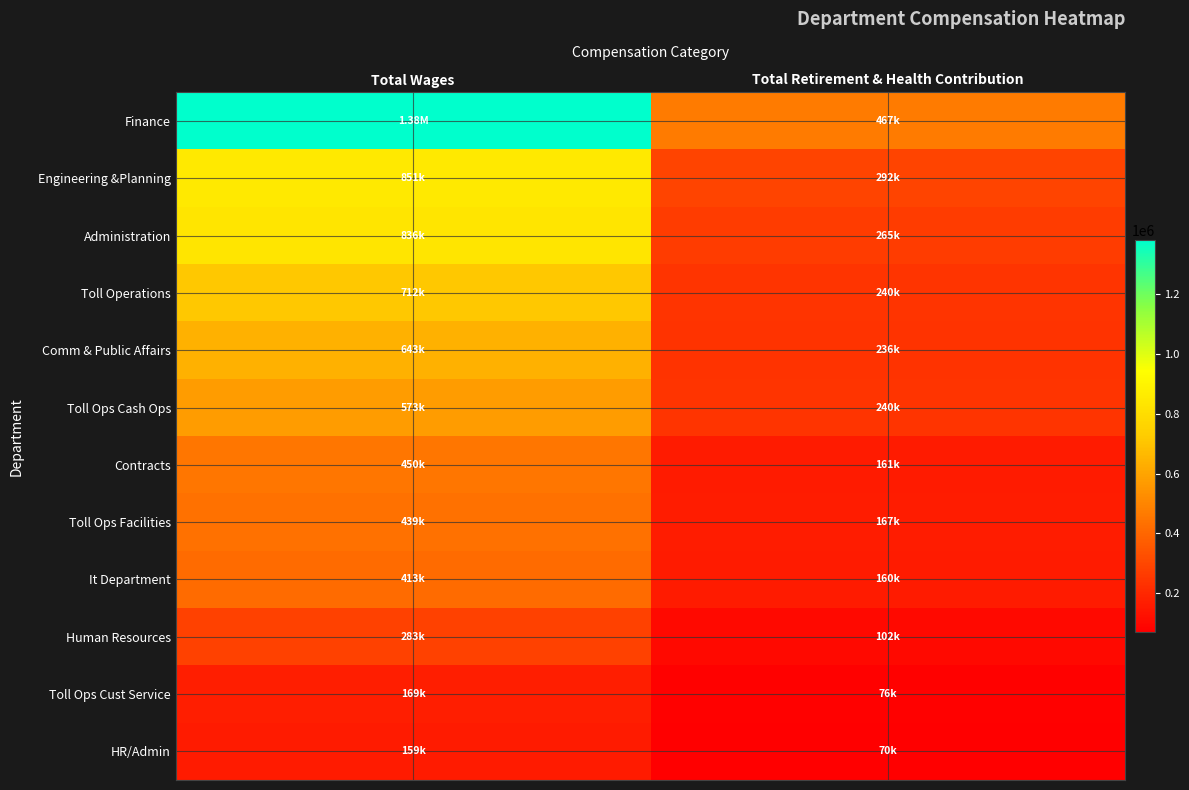

Which series has the largest total across all categories?

Finance